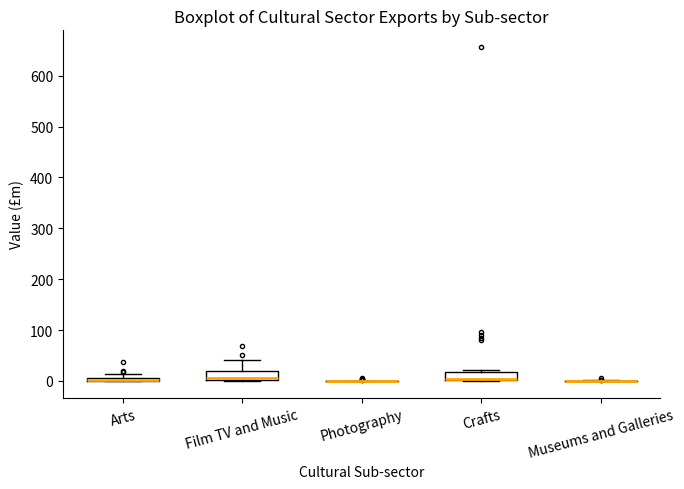

Where is the upper edge of the box for Arts on the y-axis? The values are not printed on the chart, so give them approximately, as read against the axis.

10